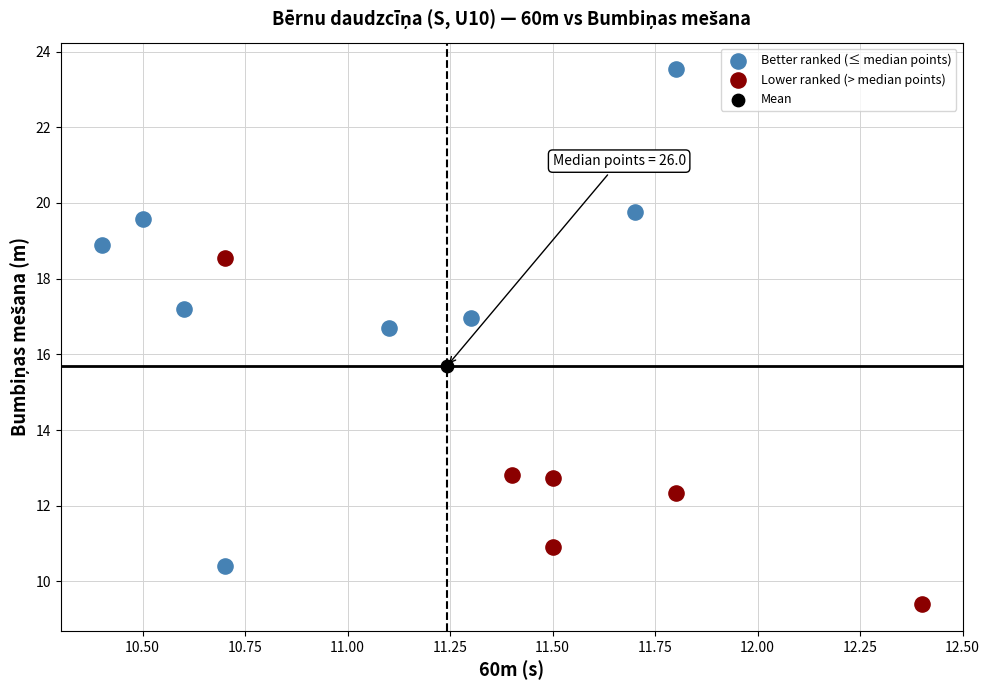

What are all the series names shown in the legend?

Better ranked (≤ median points), Lower ranked (> median points), Mean